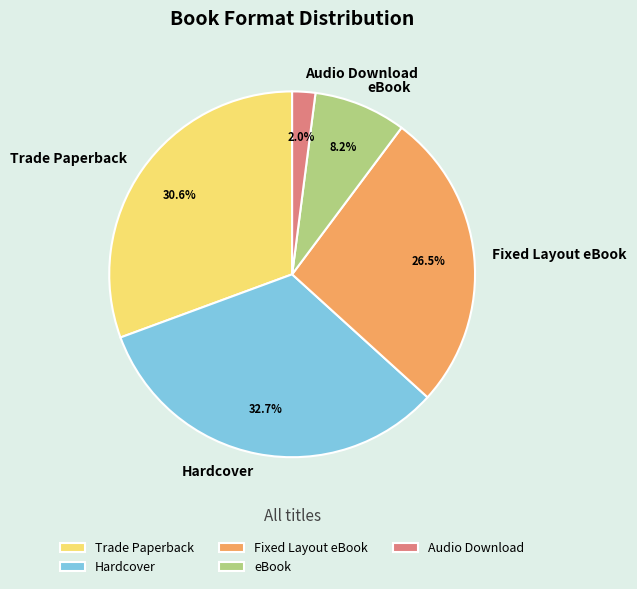

Is there any slice that represents more than half of the pie?

No